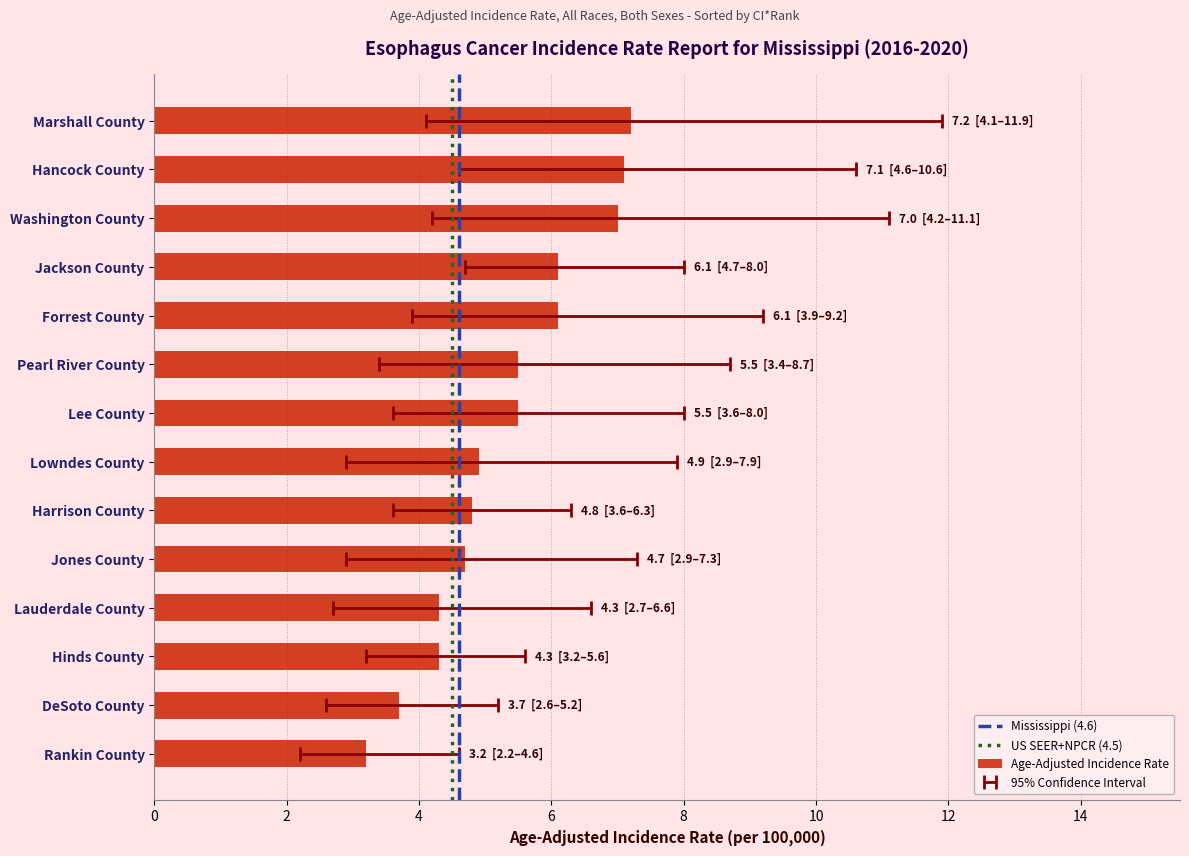

The value of Age-Adjusted Incidence Rate at Hinds County is 1.6. True or false?

False